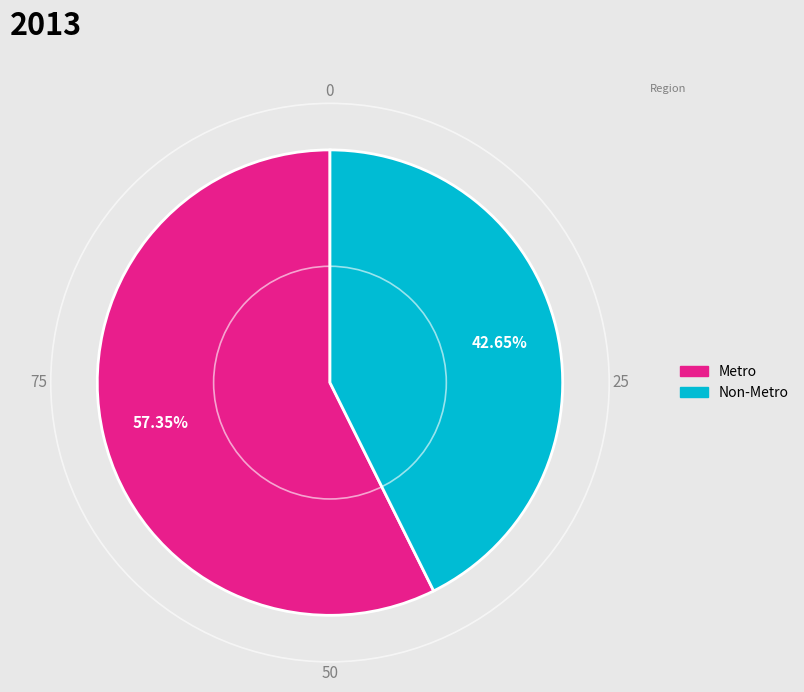

To the nearest percent, what is the average slice percentage?

50%